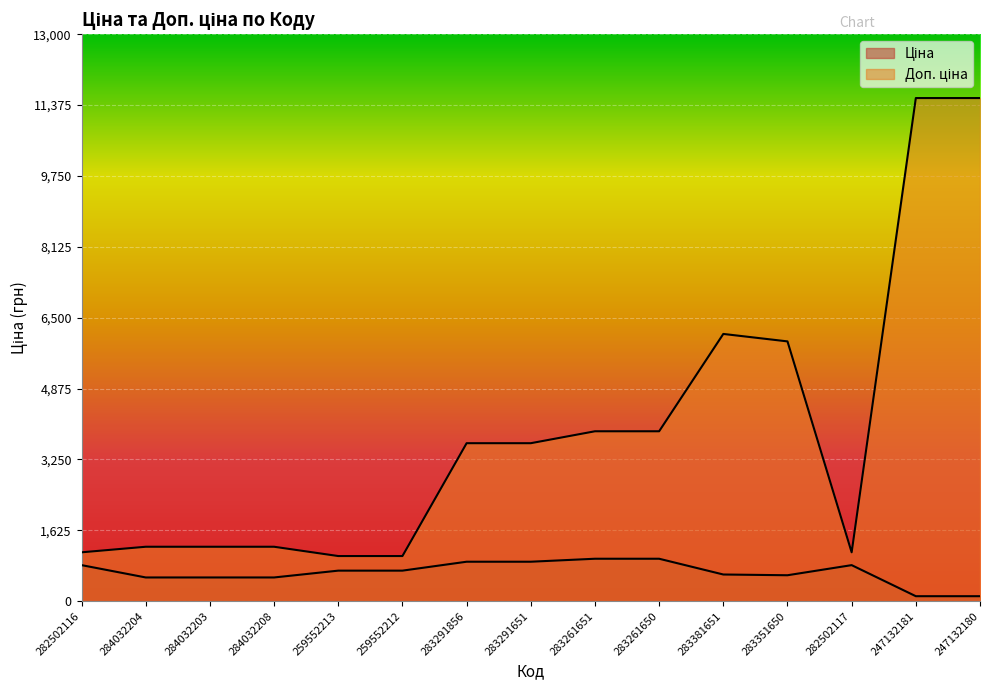

Read the Доп. ціна value at 284032204.

1249.1